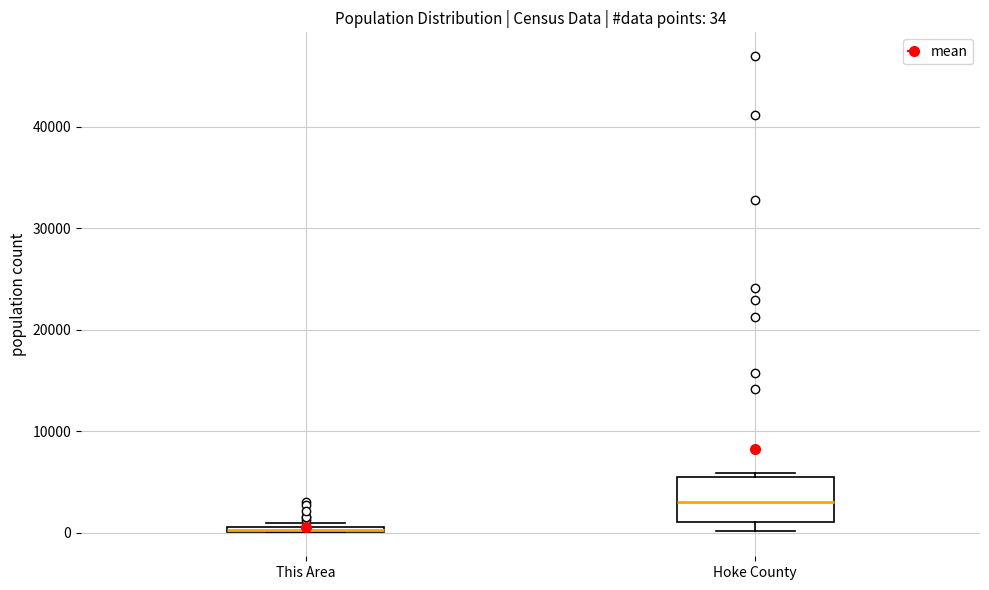

Comparing the boxes themselves (not the whiskers), which one is the tallest?

Hoke County